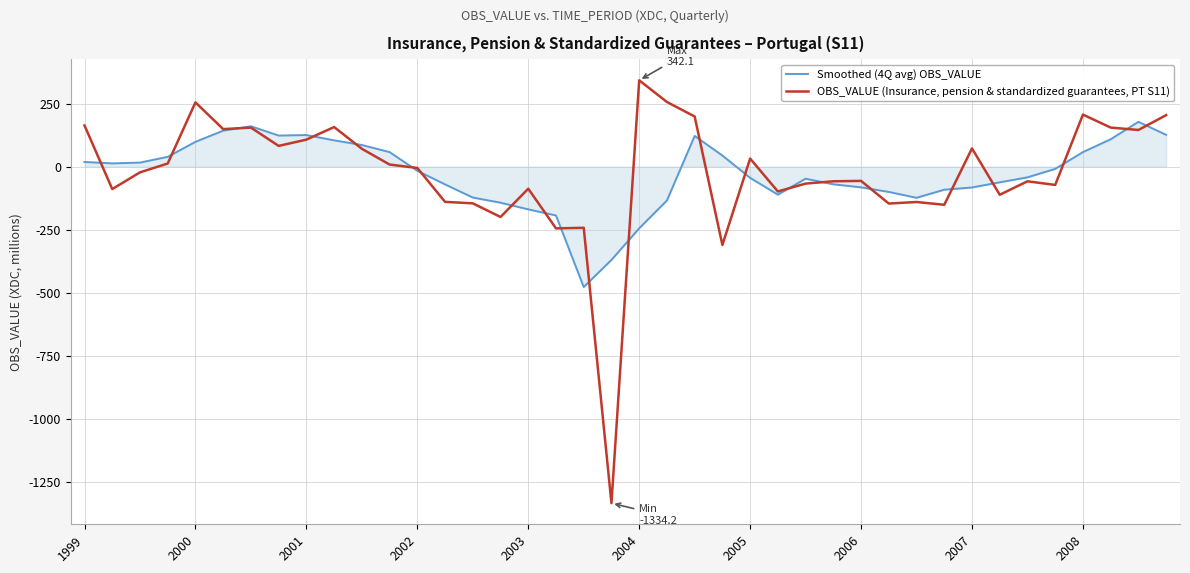

Rank the series by their average value, from highest to lowest.

OBS_VALUE (Insurance, pension & standardized guarantees, PT S11), Smoothed (4Q avg) OBS_VALUE